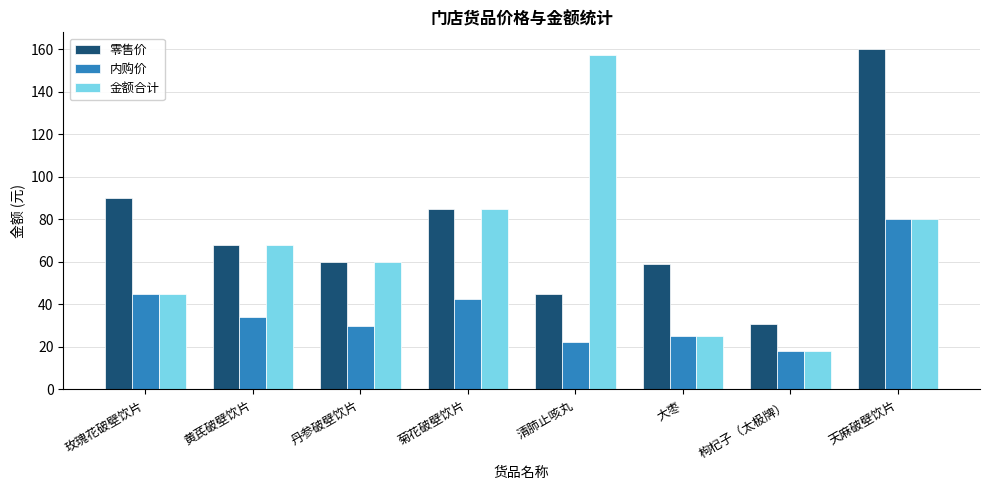

At which label is 零售价 closest to 95?

玫瑰花破壁饮片